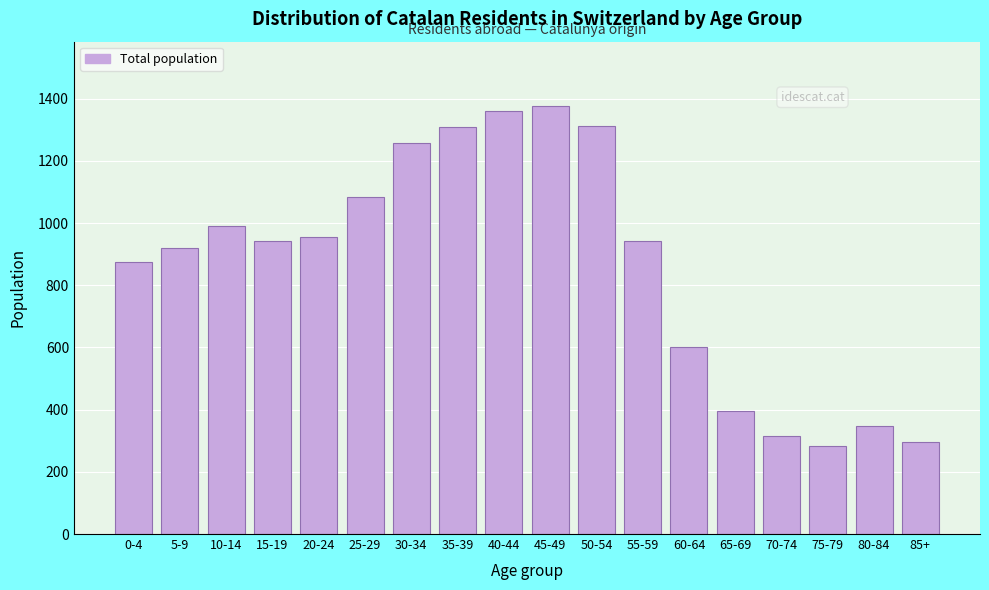

The value at 55-59 is 943. True or false?

True